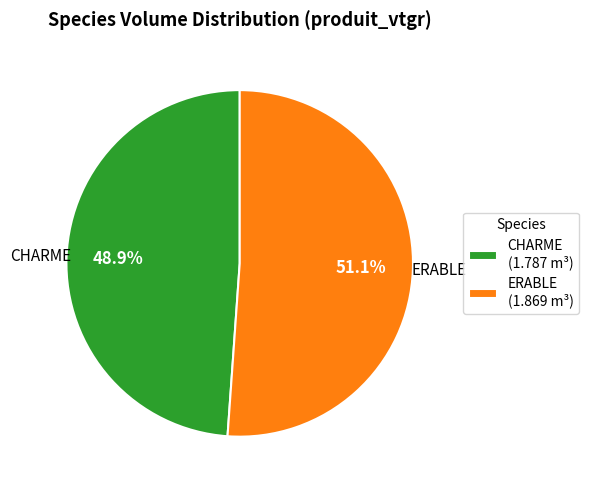

To the nearest percent, what is the difference between the ERABLE and CHARME slice percentages?

2%